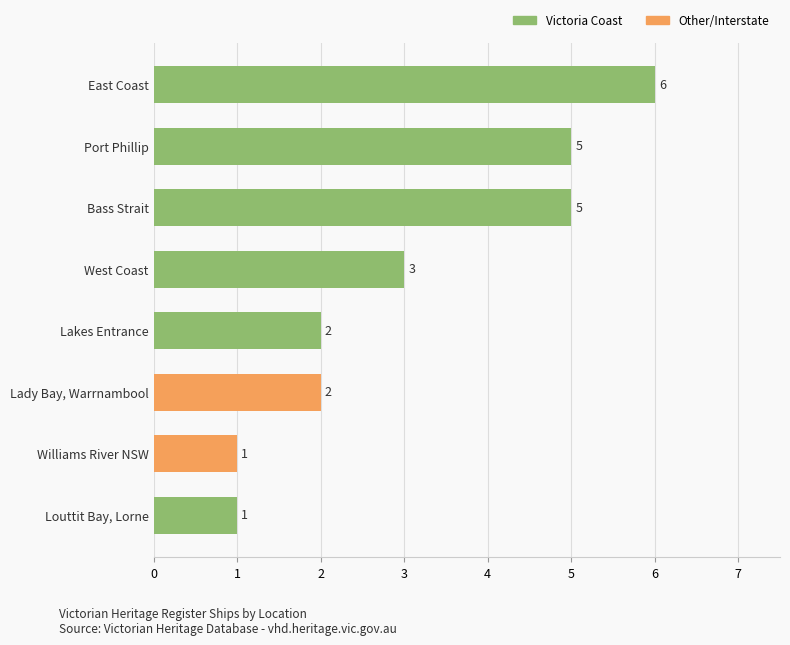

What is the average value?

3